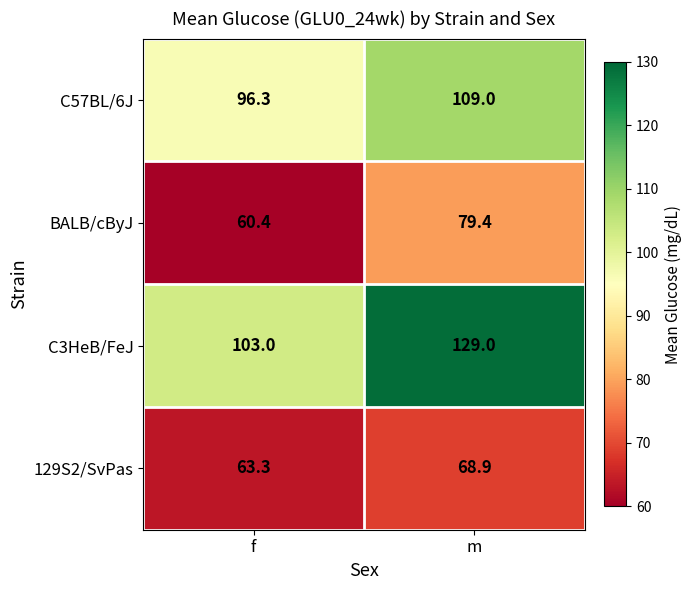

Which category has the highest value across all series?

m